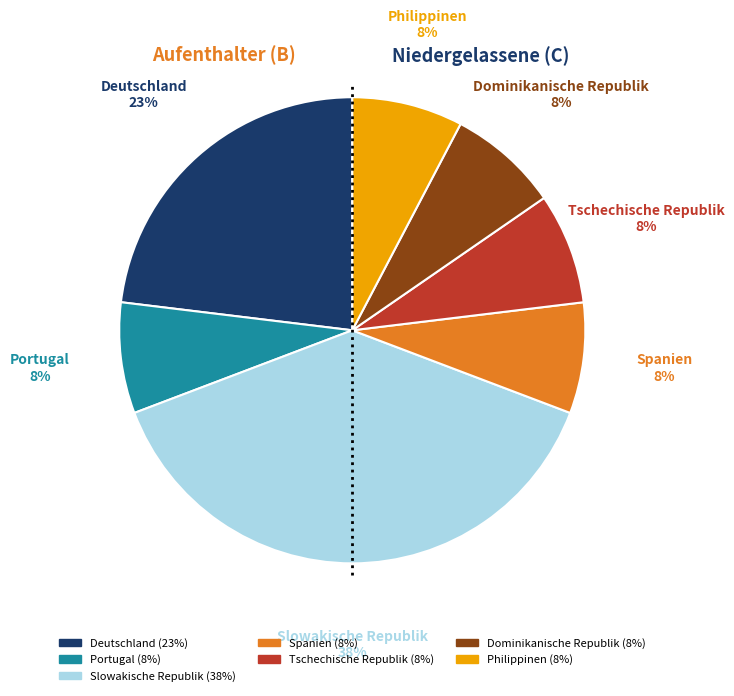

Is there any slice that represents more than half of the pie?

No